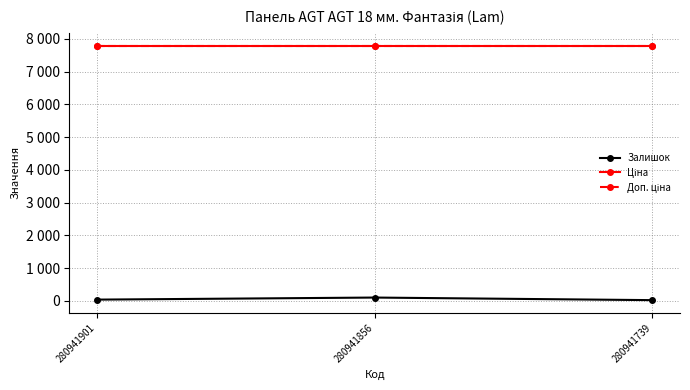

Is this an area chart (filled region under the line)?

No